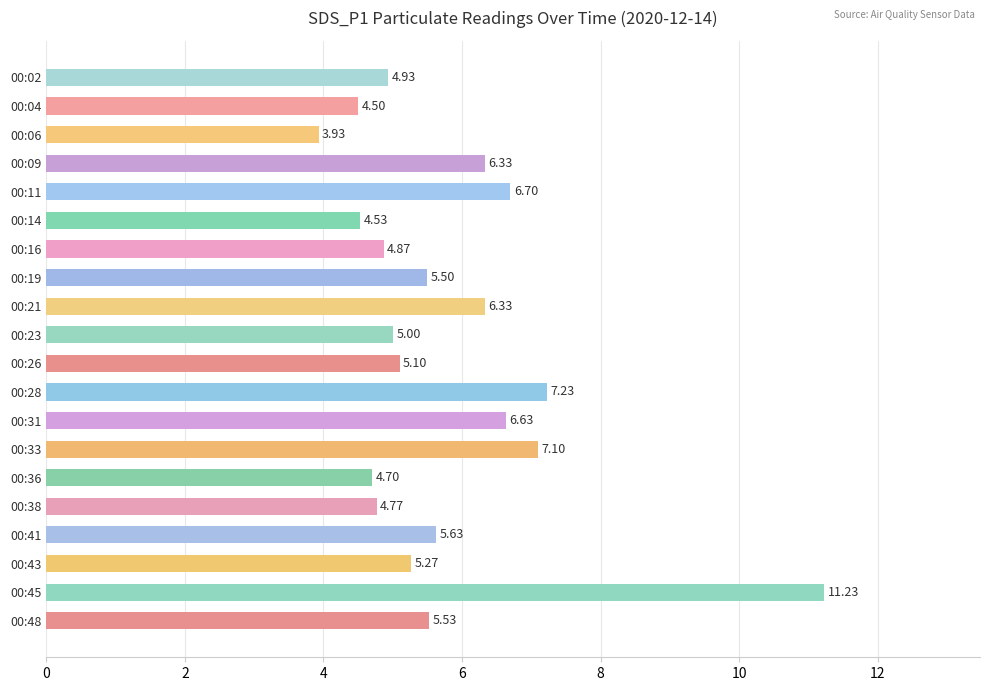

What is the average value?

5.8